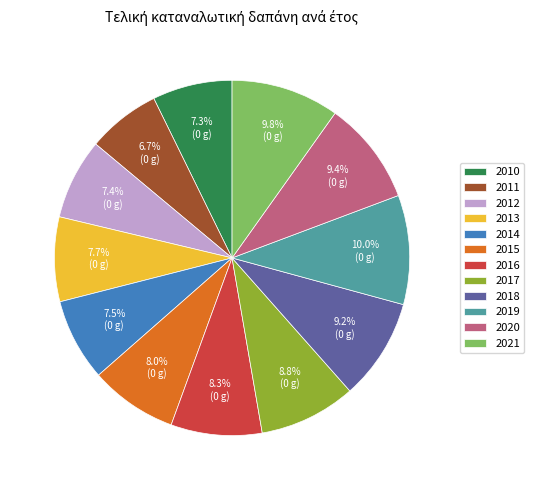

How many segments does this pie chart have?

12